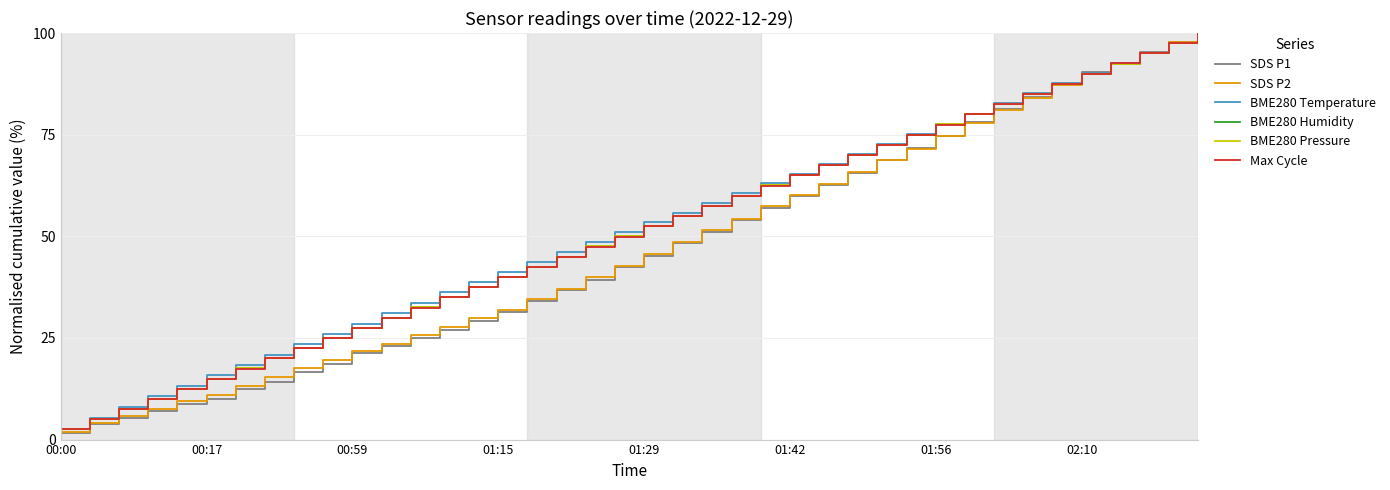

Which series has the widest spread of values?

SDS P1